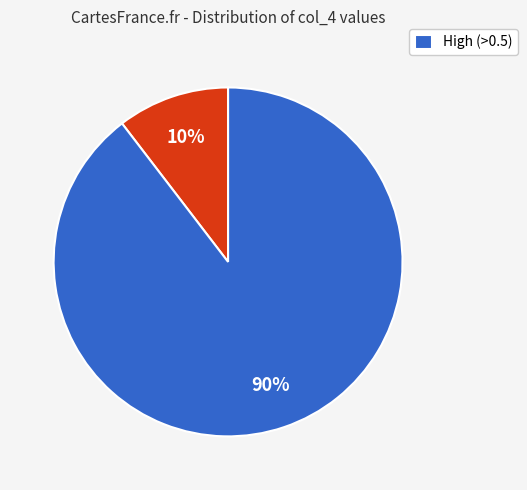

To the nearest percent, what is the average slice percentage?

50%